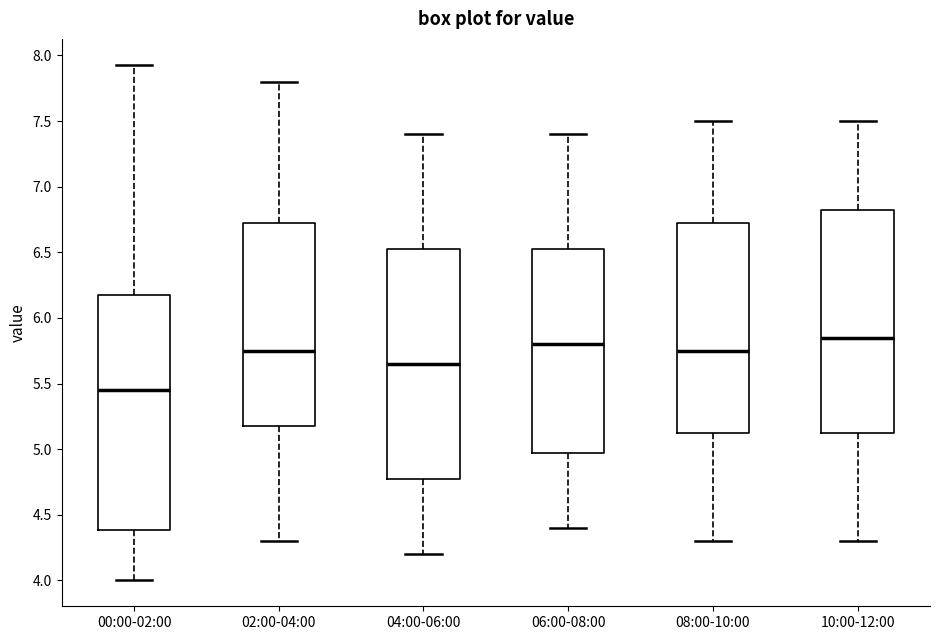

Reading left to right, transcribe this box plot: for each box, give where its median line is, the range the box spans, and where its two whiskers end, as read against the y-axis. The values are not printed on the chart, so give them approximately, as read against the axis.

00:00-02:00: median 5.45, box 4.40 to 6.20, whiskers 4.00 to 7.95
02:00-04:00: median 5.75, box 5.20 to 6.75, whiskers 4.30 to 7.80
04:00-06:00: median 5.65, box 4.80 to 6.55, whiskers 4.20 to 7.40
06:00-08:00: median 5.80, box 5.00 to 6.55, whiskers 4.40 to 7.40
08:00-10:00: median 5.75, box 5.15 to 6.75, whiskers 4.30 to 7.50
10:00-12:00: median 5.85, box 5.15 to 6.85, whiskers 4.30 to 7.50